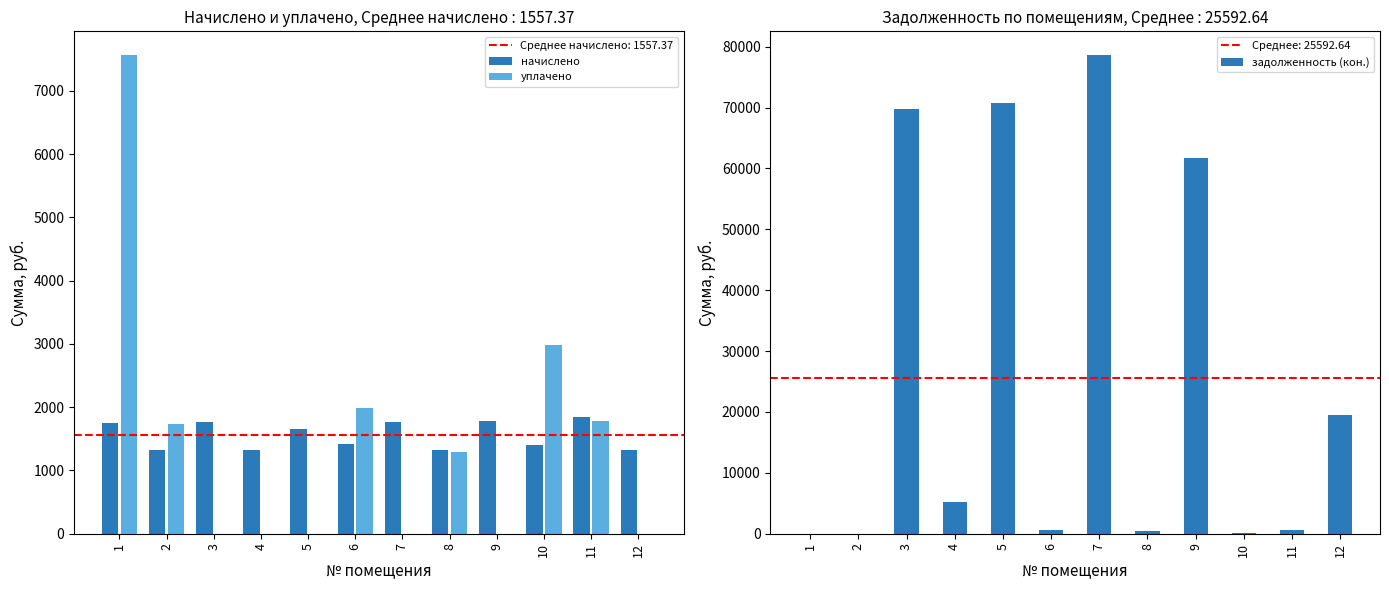

What is the difference between the начислено values at 11 and 2?

509.2